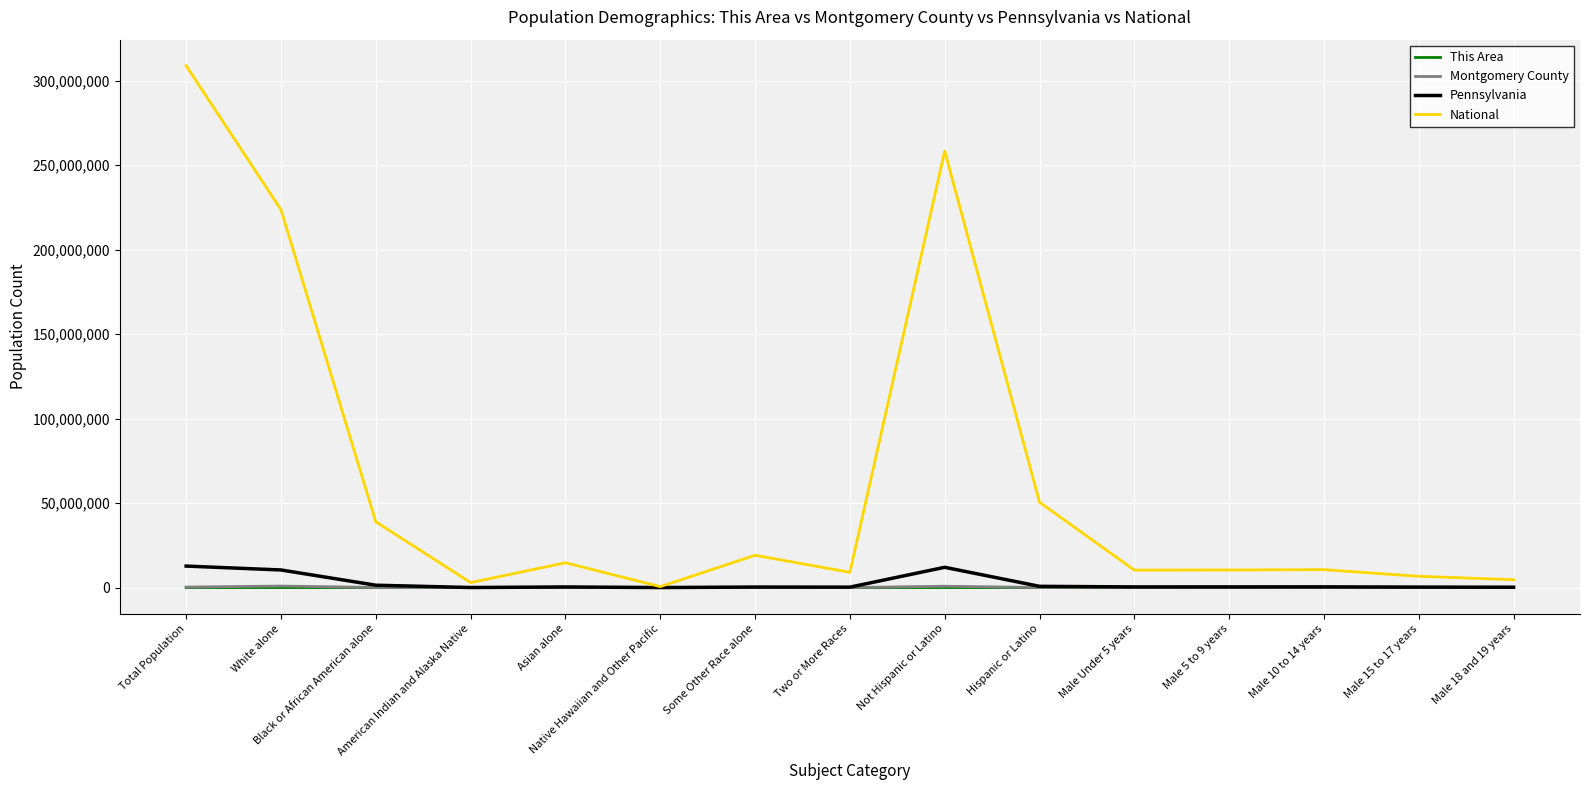

Which series has the widest spread of values?

National